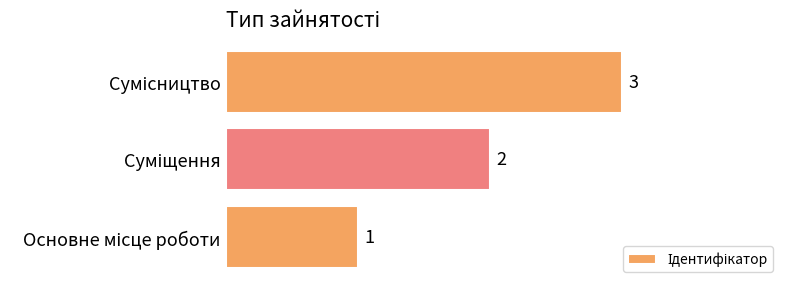

What is the maximum value shown in the chart?

3